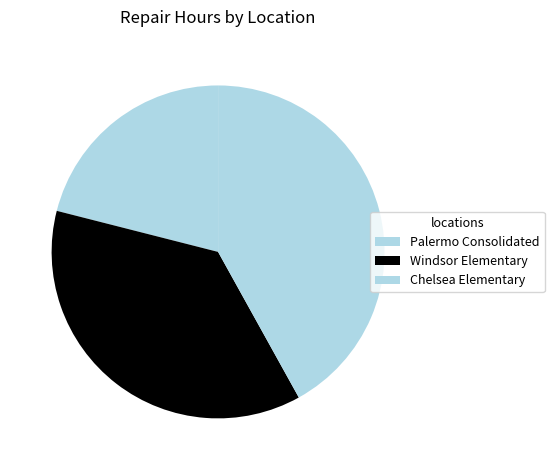

Is it true that Palermo Consolidated is 21% of the pie?

True